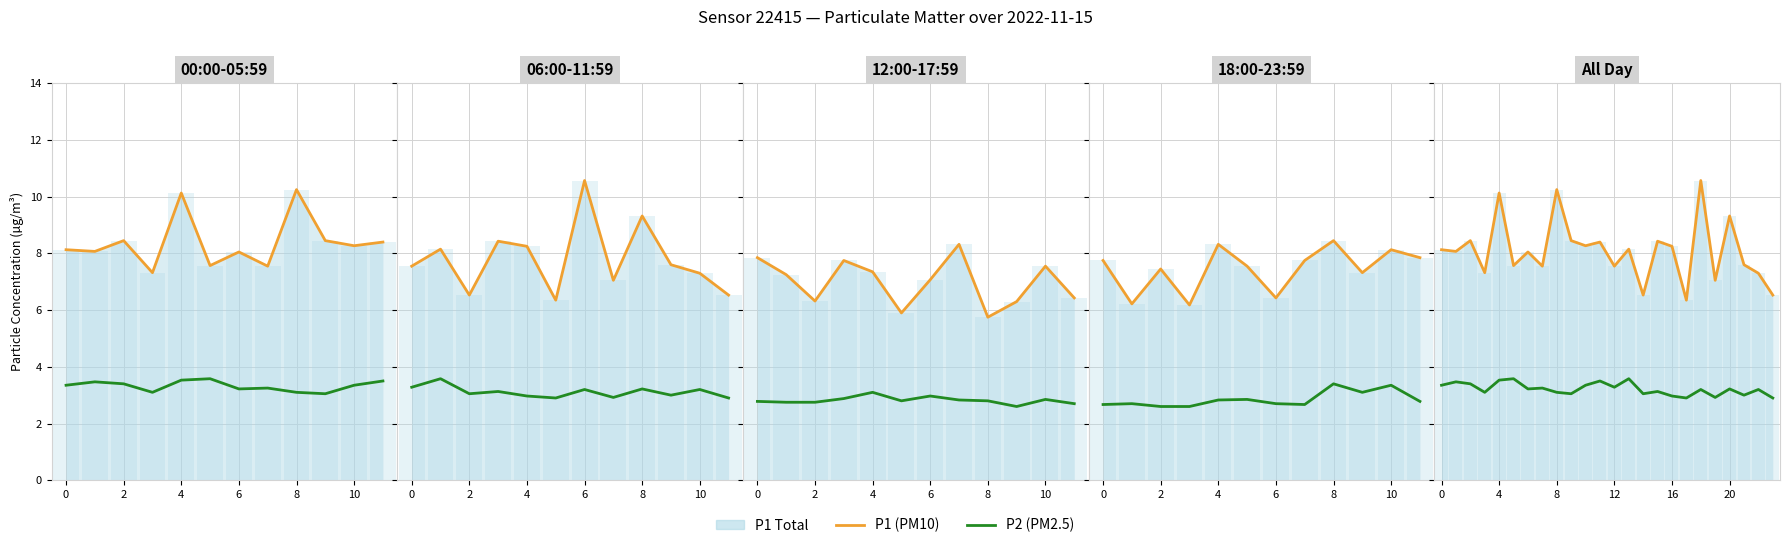

The P1 (PM10) series shows 7.5 at 7. True or false?

True